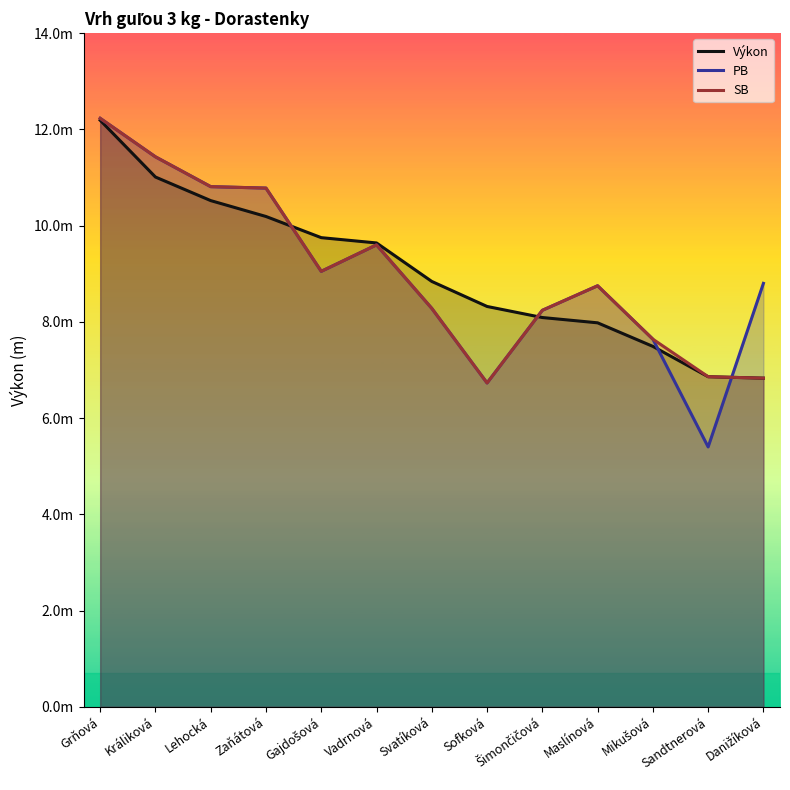

Does the chart display data point markers on the line(s)?

No